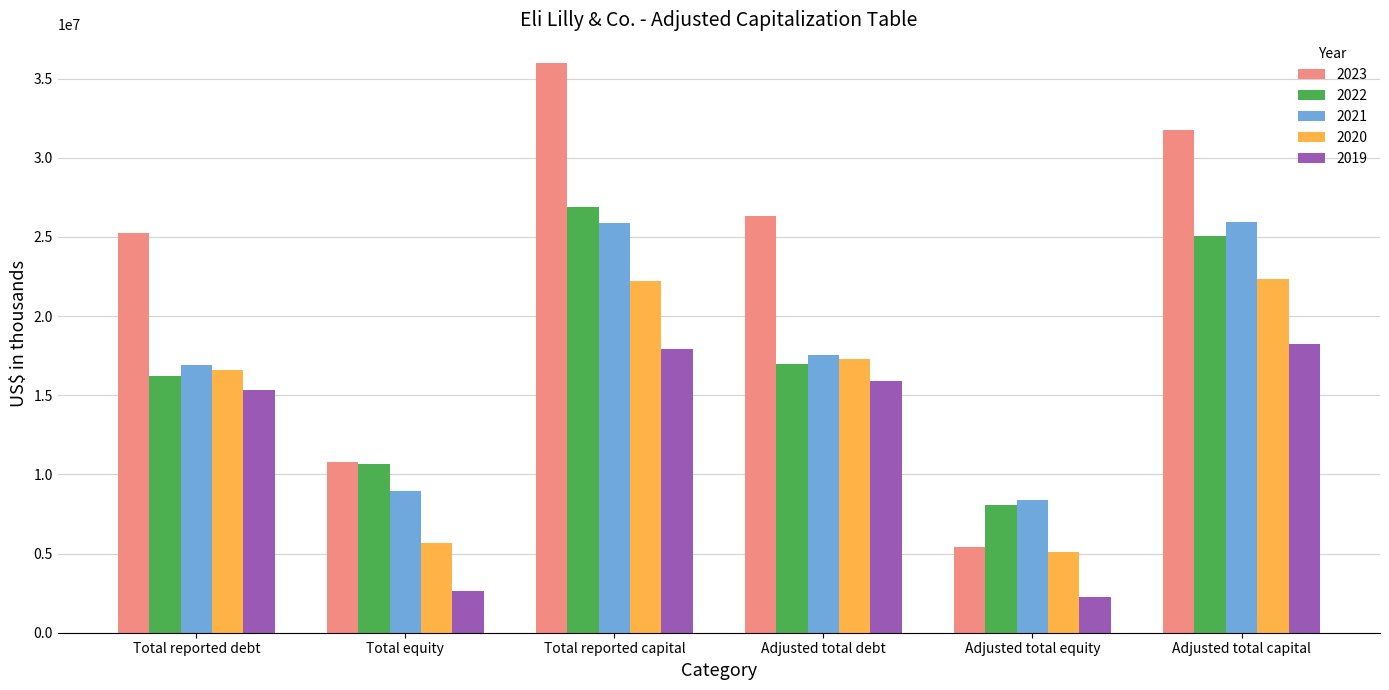

What is the label of the 2nd bar from the left?

Total equity